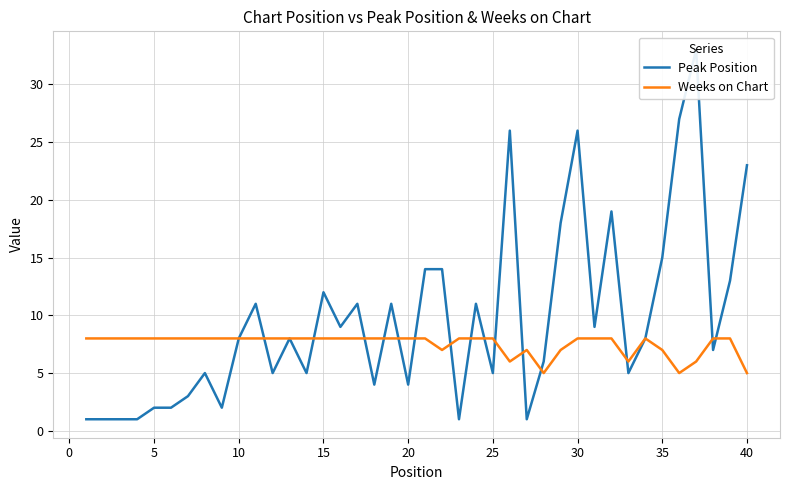

What is the minimum value for Weeks on Chart?

5